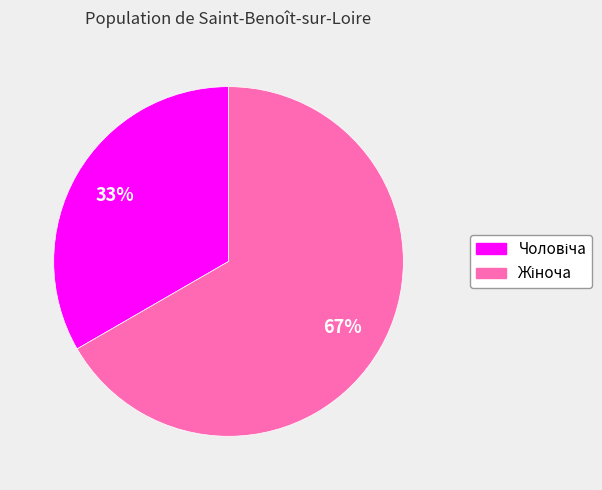

Is there a majority slice in this chart?

Yes